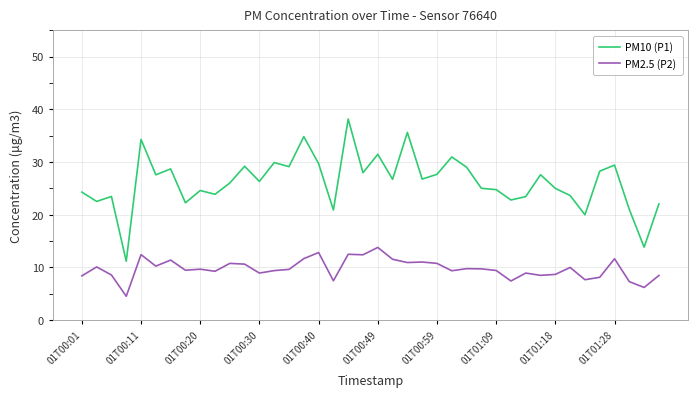

Does the chart display data point markers on the line(s)?

No